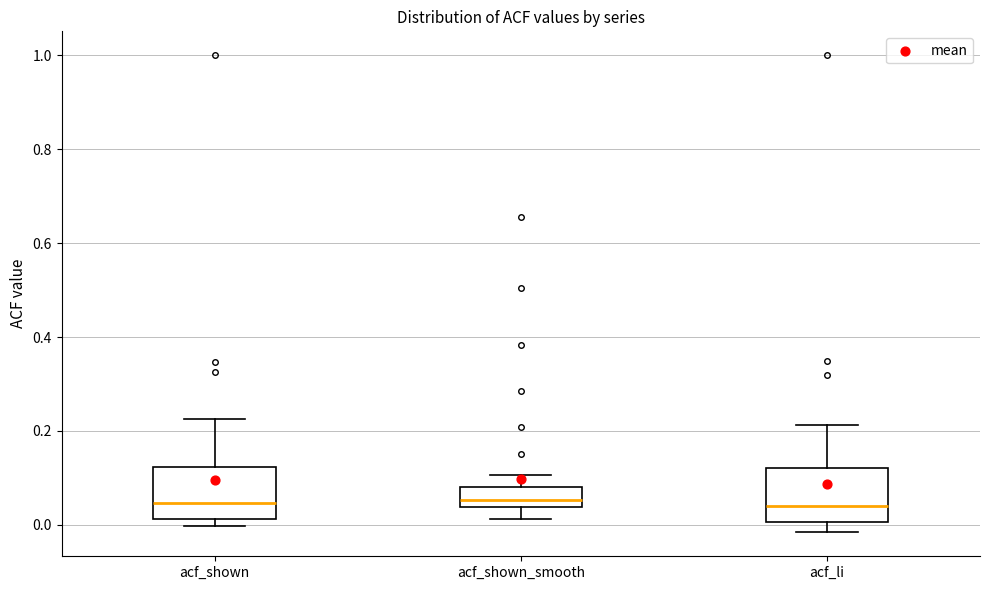

Reading left to right, read every box against the y-axis: the position of its median line, the range the box covers, and the ends of its whiskers. The values are not printed on the chart, so give them approximately, as read against the axis.

acf_shown: median 0.04, box 0.02 to 0.12, whiskers 0.00 to 0.22
acf_shown_smooth: median 0.06, box 0.04 to 0.08, whiskers 0.02 to 0.10
acf_li: median 0.04, box 0.00 to 0.12, whiskers -0.02 to 0.22